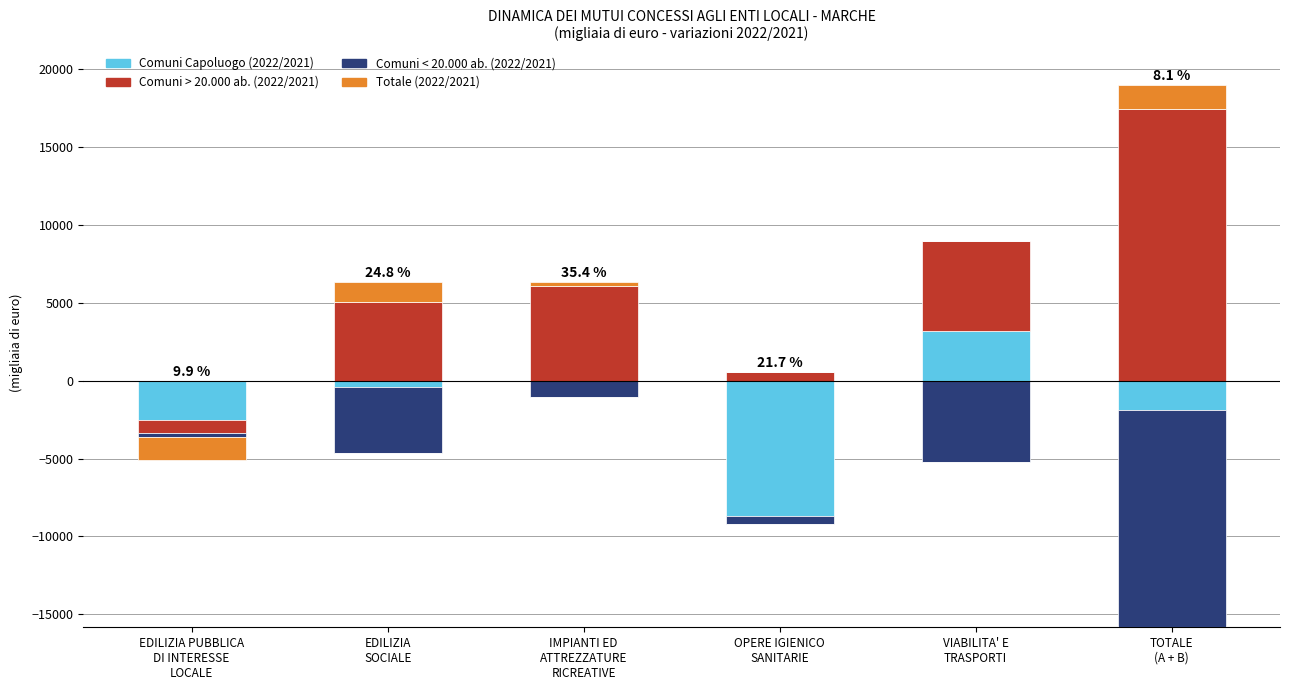

Is the value of Comuni < 20.000 ab. (2022/2021) at EDILIZIA PUBBLICA
DI INTERESSE
LOCALE greater than the value of Comuni Capoluogo (2022/2021) at TOTALE
(A + B)?

No